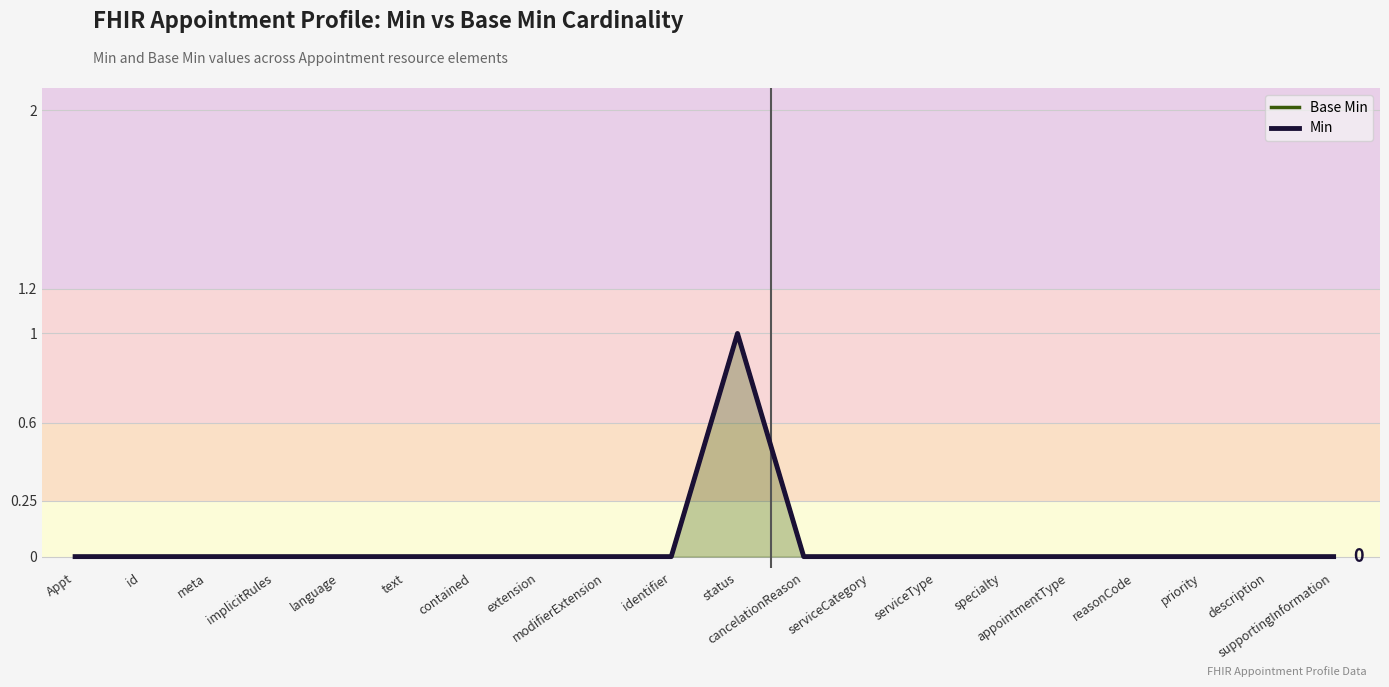

Which series has the widest spread of values?

Base Min